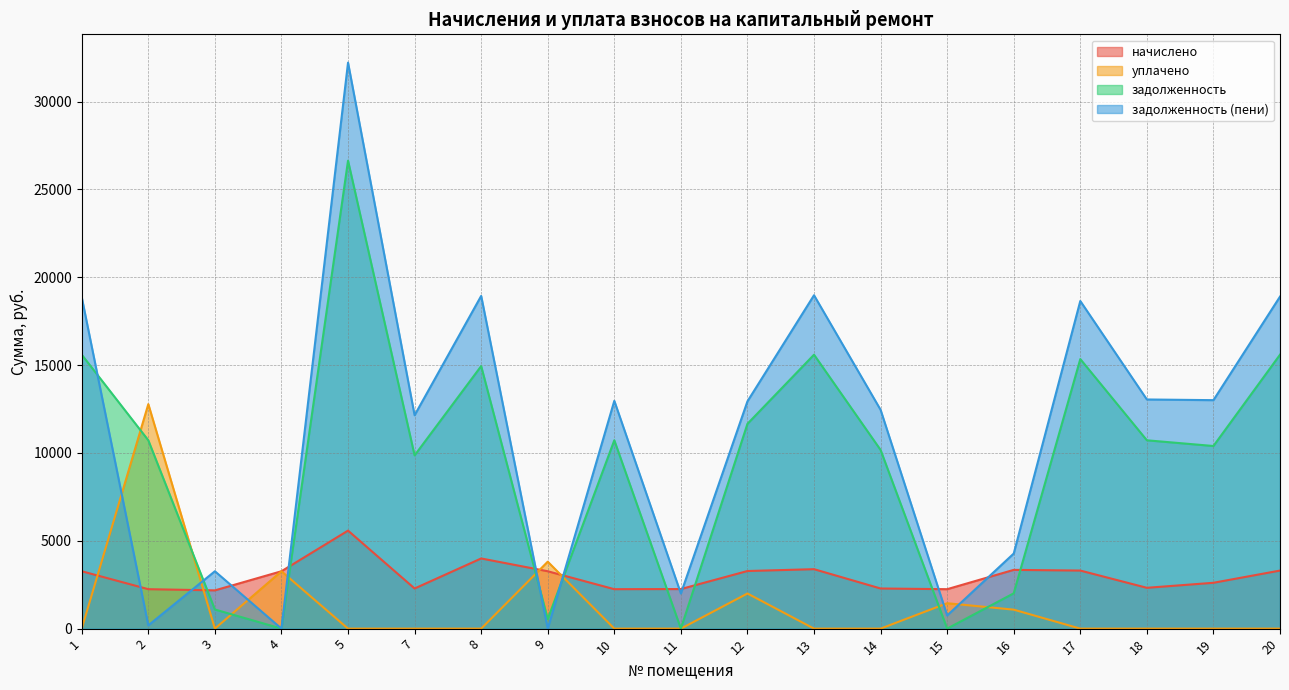

What is the difference between the maximum and minimum values in the задолженность (пени) series?

32216.2